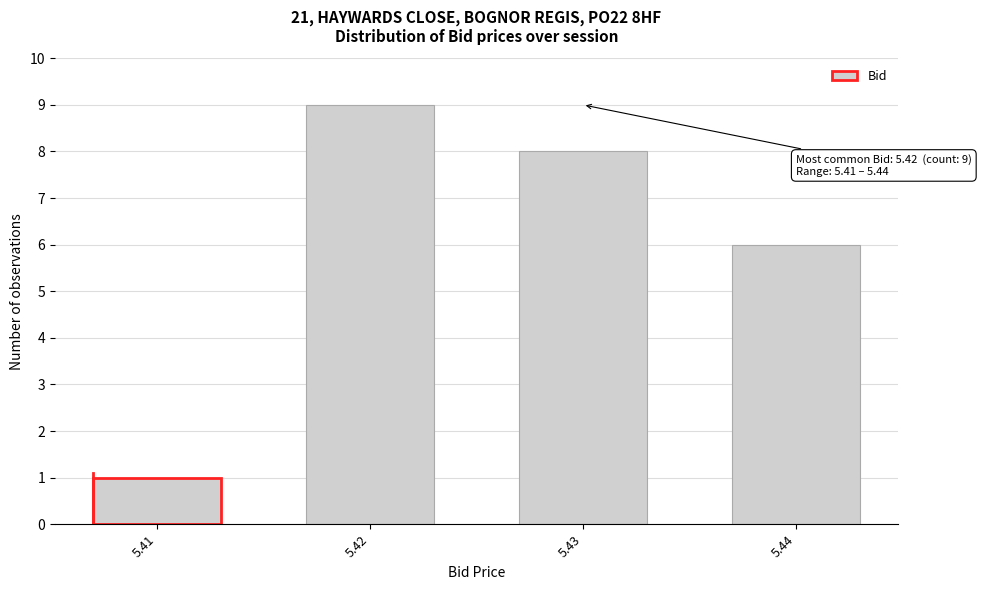

Reading right to left, list all the values displayed in this chart.

6	8	9	1